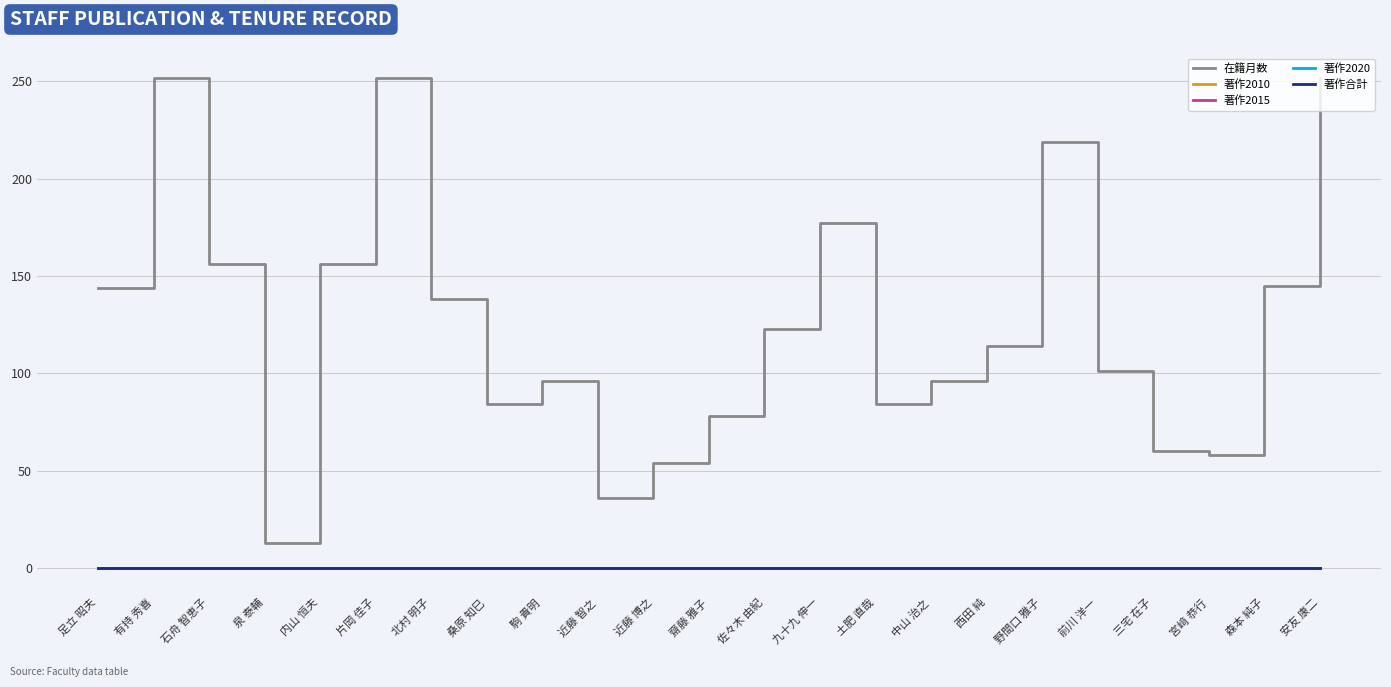

Between 泉 泰輔 and 佐々木 由紀, which is larger?

佐々木 由紀